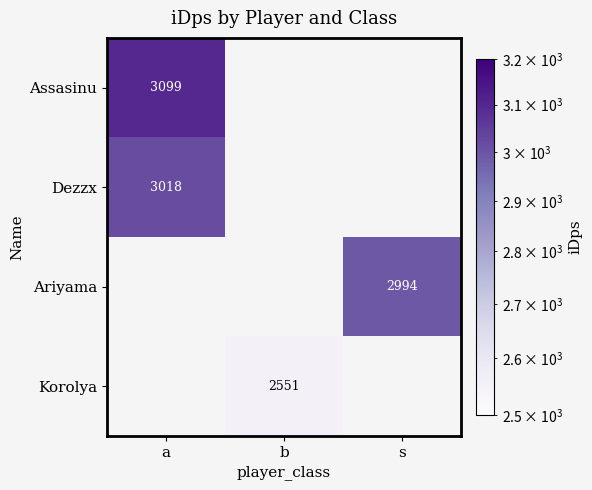

What is the smallest value displayed?

2551.5